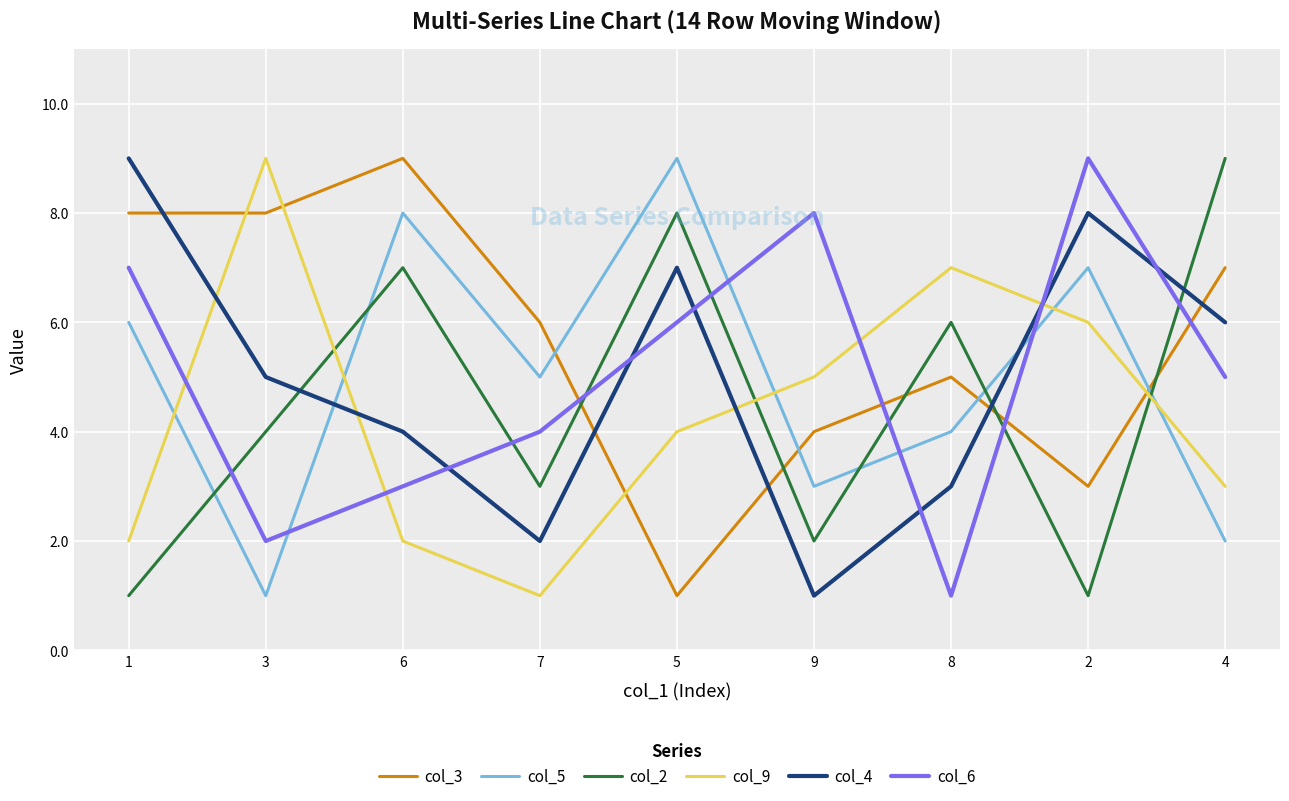

Rank the categories by col_4 value from lowest to highest.

9, 7, 8, 6, 3, 4, 5, 2, 1